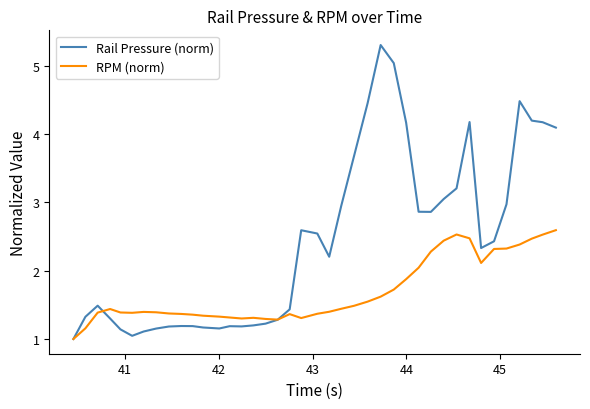

What is the lowest value of the Rail Pressure (norm) series?

1.0